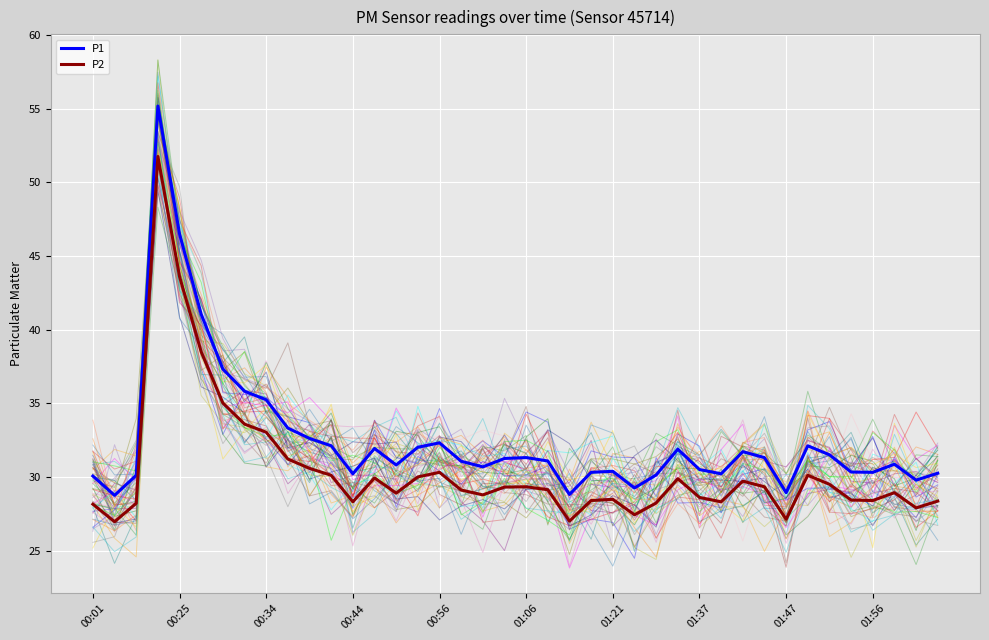

Between 01:47 and 39, which series saw the biggest shift?

P1